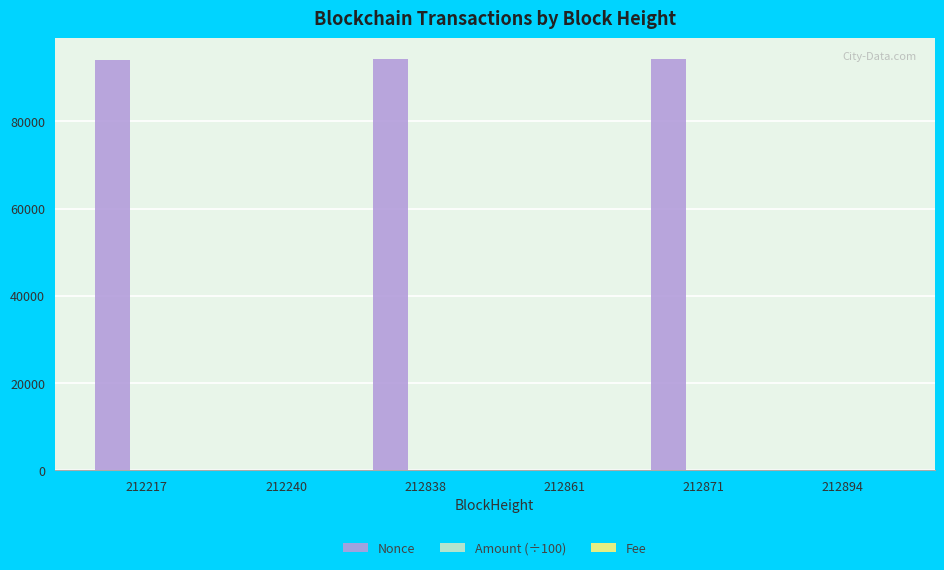

How many groups of bars are there?

6